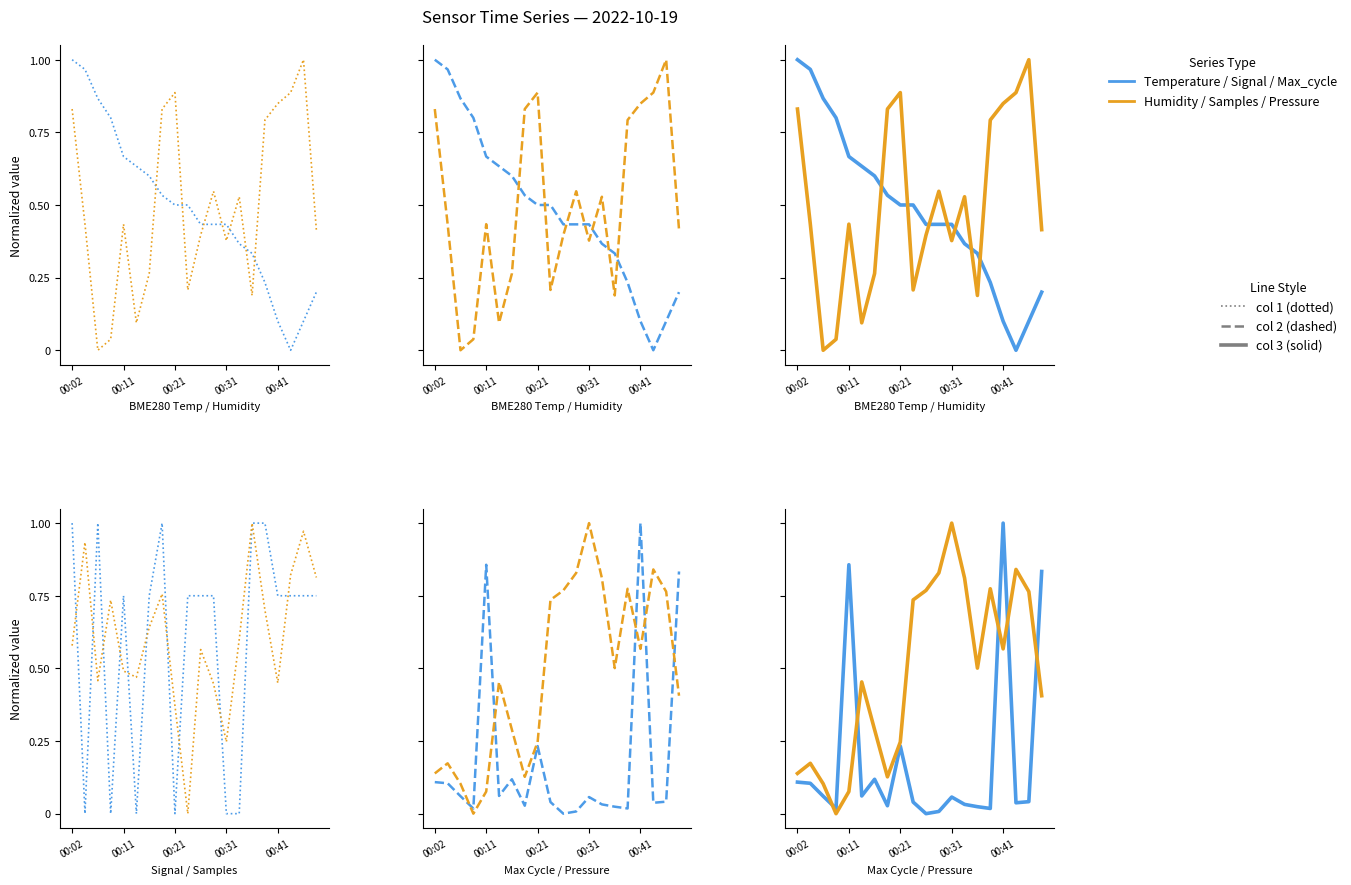

How many interior local valleys does the BME280_humidity series have?

5